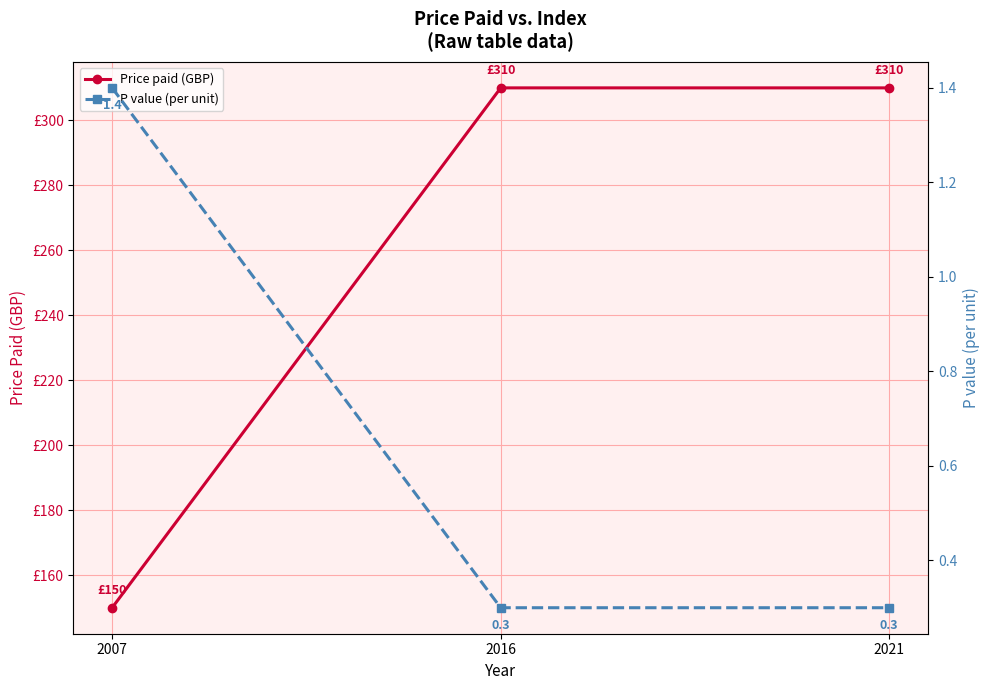

Reading right to left, transcribe all the data shown in this chart.

Price paid (GBP): 2021=310.0	2016=310.0	2007=150.0
P value (per unit): 2021=0.3	2016=0.3	2007=1.4